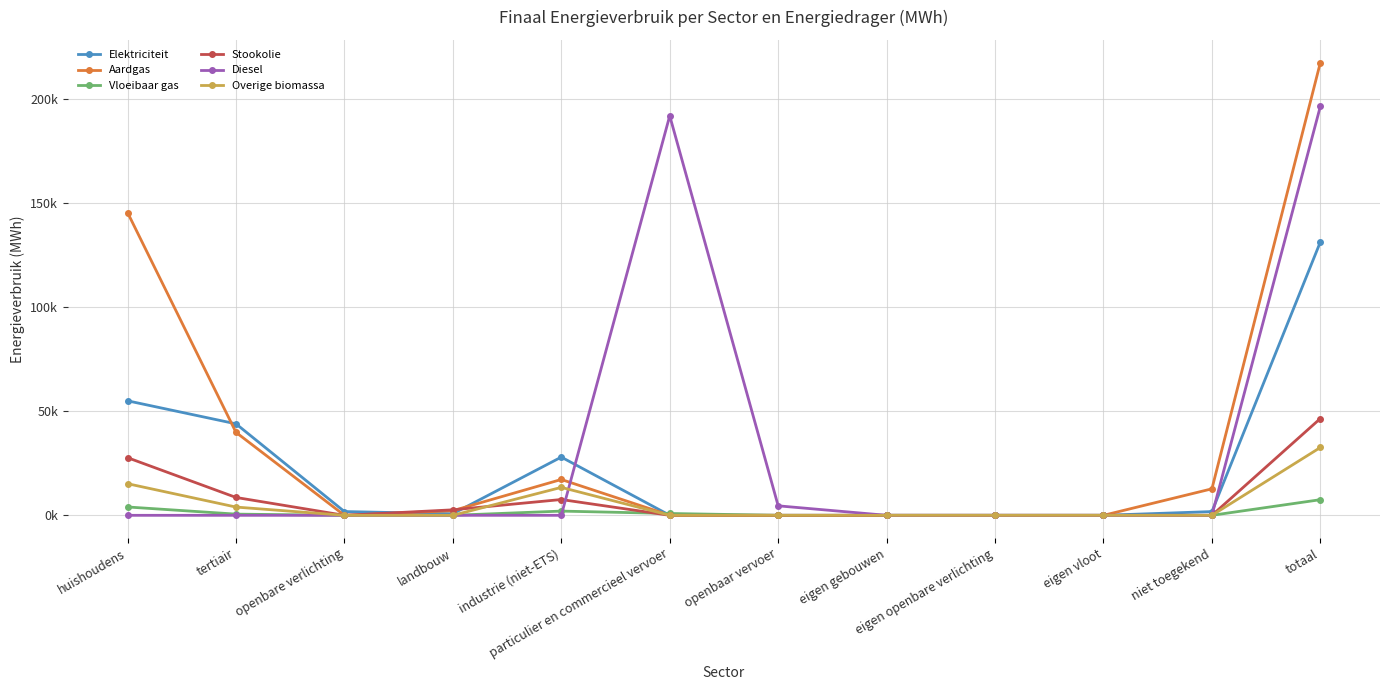

Does the chart display data point markers on the line(s)?

Yes